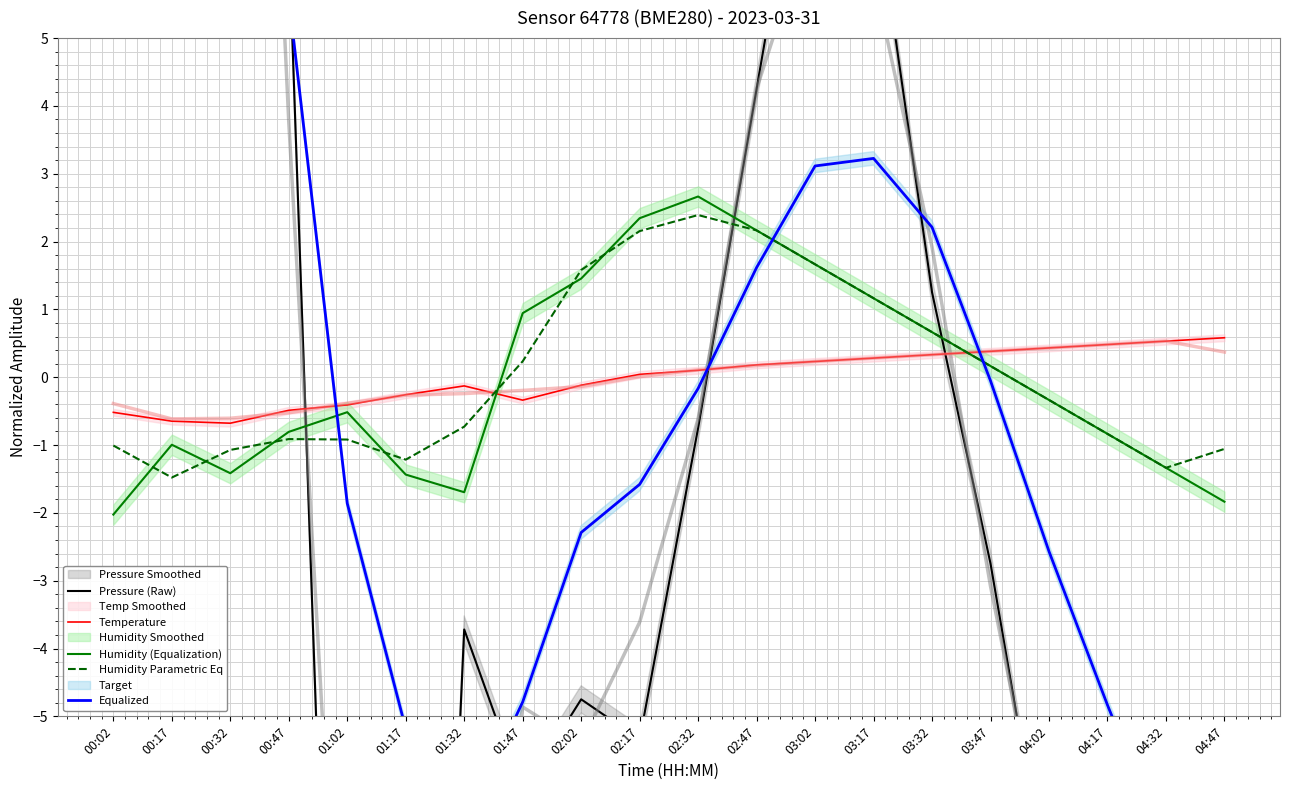

What is the difference between the second highest and second lowest values in the Equalized series?

17.4